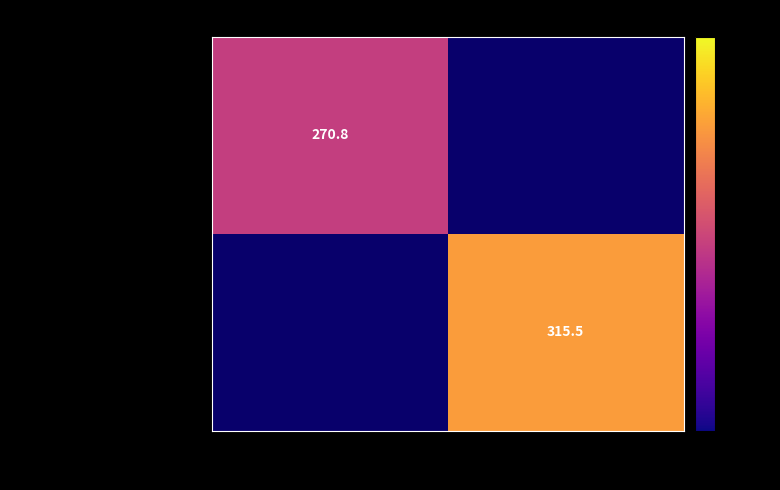

Is the value of JOSE EDUARDO HURTADO at 2 greater than the value of HUGO RANGEL at 1?

Yes